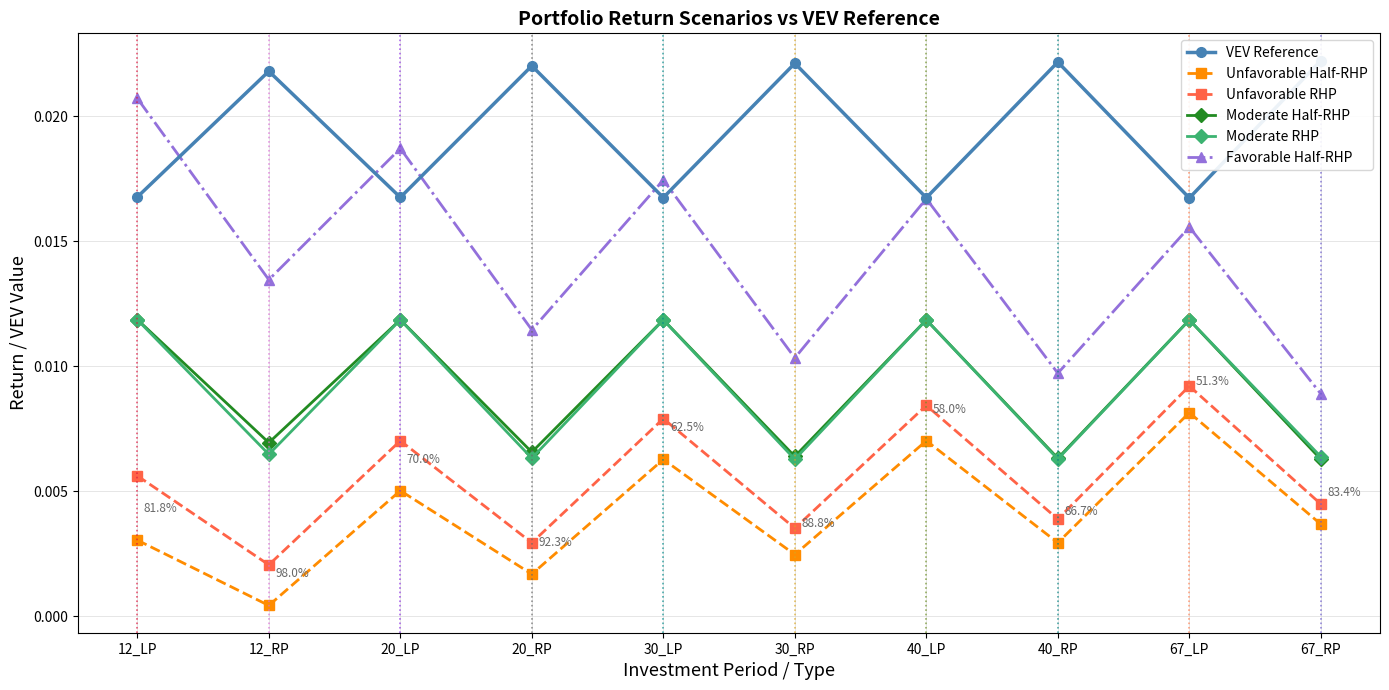

What is the label of the 2nd point from the right?

67_LP